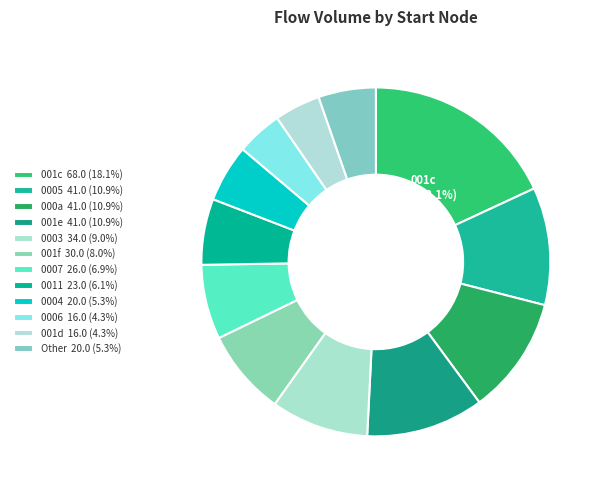

How many segments does this pie chart have?

12